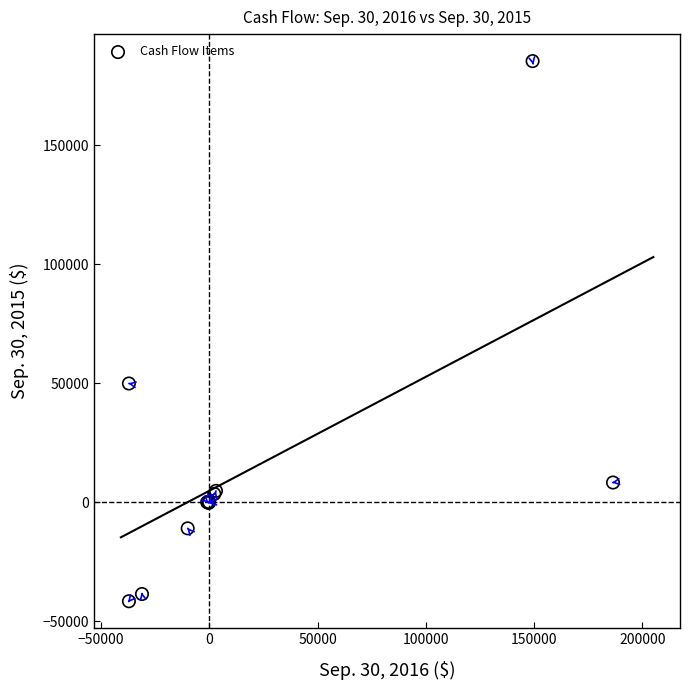

What Y value in the scatter plot is closest to 71911?

49917